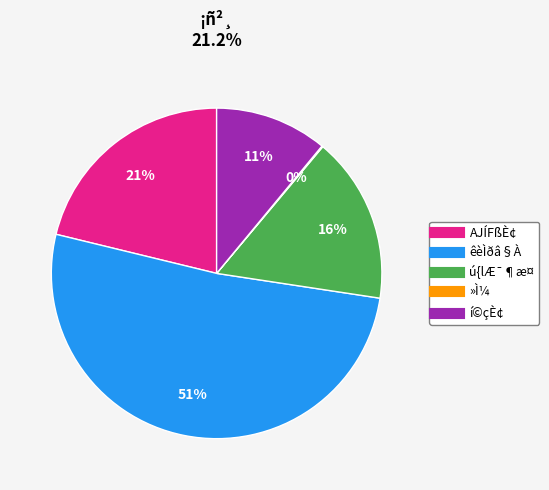

Is there any slice that represents more than half of the pie?

Yes